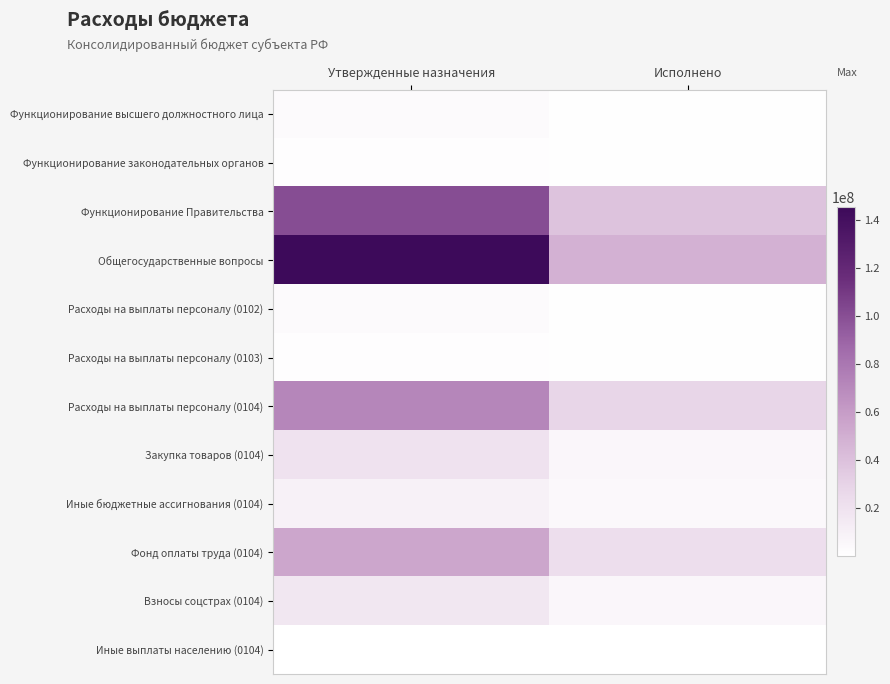

Reading left to right, transcribe all the data shown in this chart.

Функционирование высшего должностного лица: Утвержденные назначения=3025000.0	Исполнено=1083221.3
Функционирование законодательных органов: Утвержденные назначения=1472400.0	Исполнено=680245.4
Функционирование Правительства: Утвержденные назначения=100718061.1	Исполнено=38875046.5
Общегосударственные вопросы: Утвержденные назначения=145205044.9	Исполнено=48347458.4
Расходы на выплаты персоналу (0102): Утвержденные назначения=3025000.0	Исполнено=1083221.3
Расходы на выплаты персоналу (0103): Утвержденные назначения=1353000.0	Исполнено=639273.7
Расходы на выплаты персоналу (0104): Утвержденные назначения=71499880.0	Исполнено=28353296.8
Закупка товаров (0104): Утвержденные назначения=20007131.1	Исполнено=5825082.7
Иные бюджетные ассигнования (0104): Утвержденные назначения=9163050.0	Исполнено=4648667.0
Фонд оплаты труда (0104): Утвержденные назначения=54985866.0	Исполнено=22522211.6
Взносы соцстрах (0104): Утвержденные назначения=16493133.0	Исполнено=5820704.4
Иные выплаты населению (0104): Утвержденные назначения=48000.0	Исполнено=48000.0